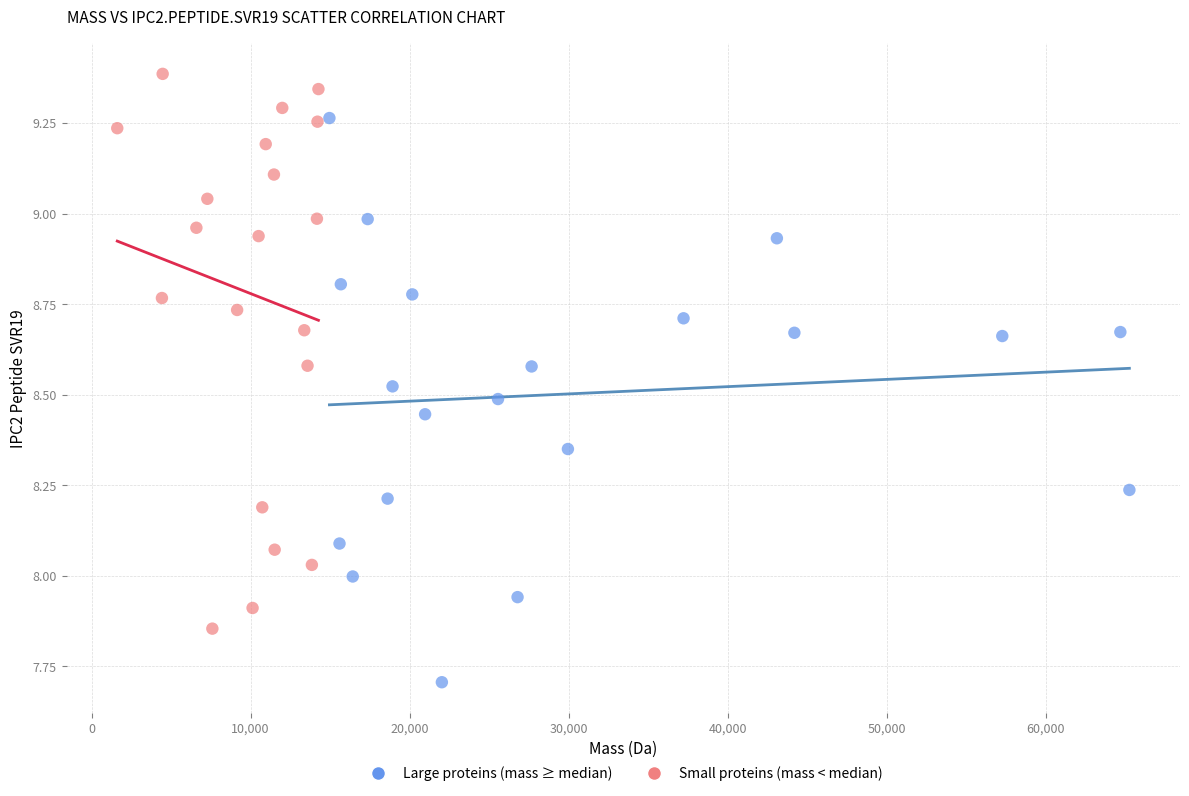

Which series contains the lowest Y value?

Large proteins (mass ≥ median)